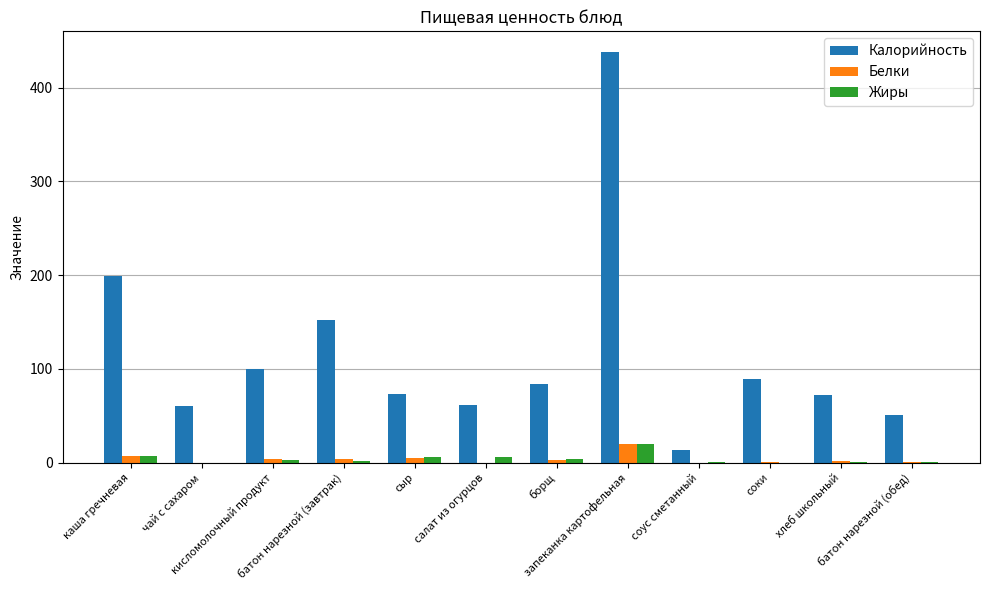

What is the sum of all Белки values?

47